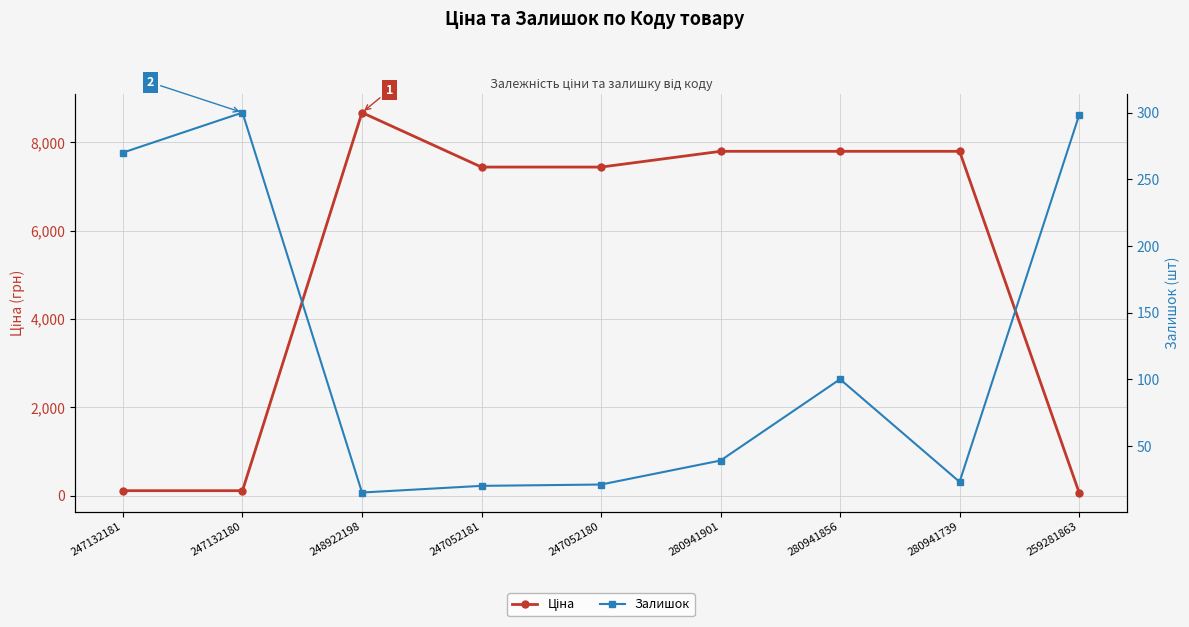

Is the value of Залишок at 247132180 greater than the value of Ціна at 248922198?

No